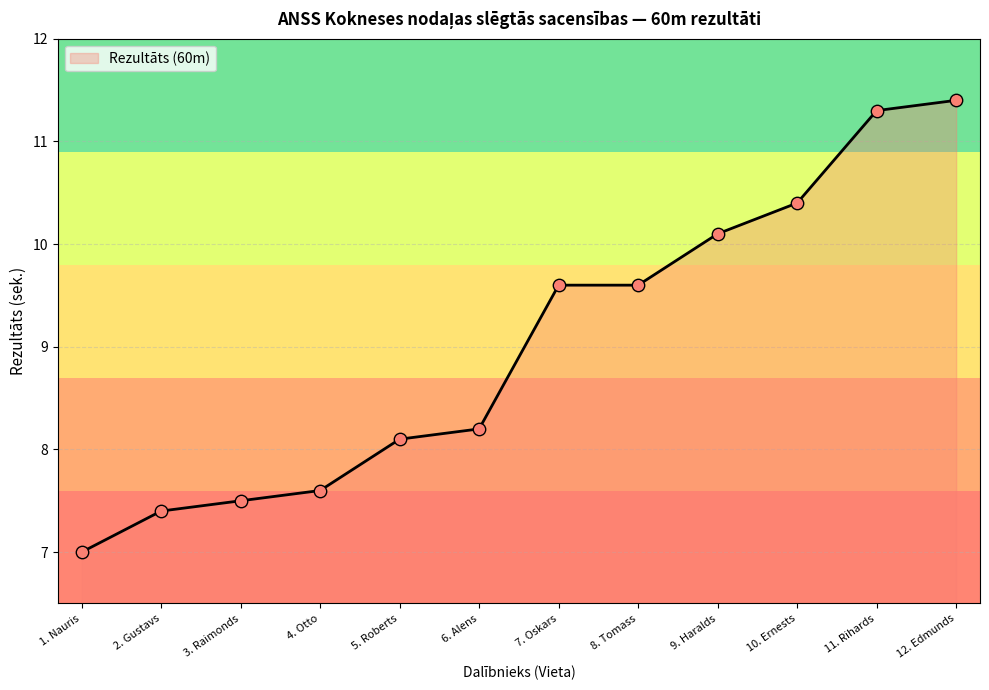

What is the ratio of the value at 6. Alens to the value at 10. Ernests?

0.8